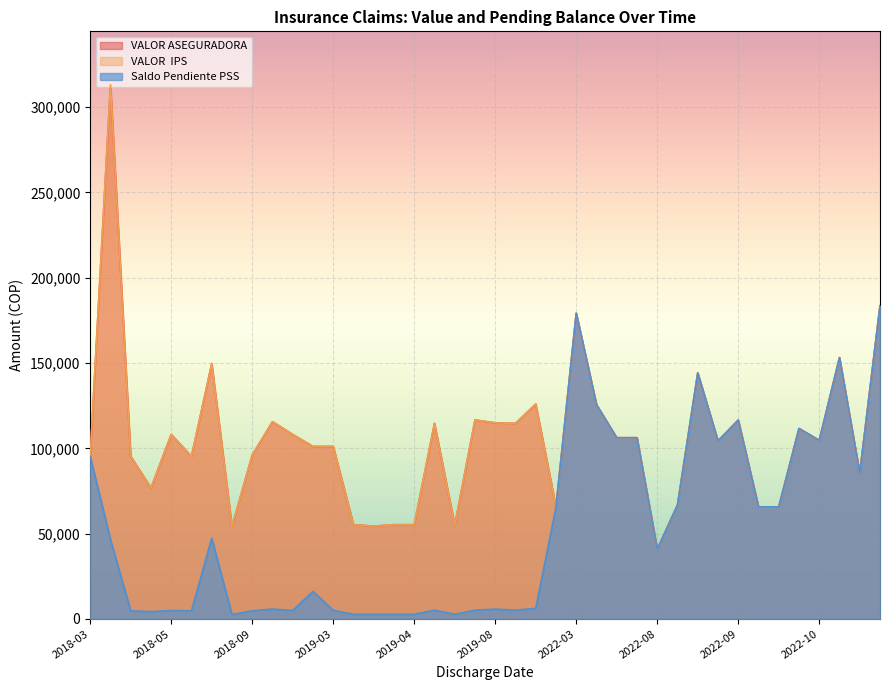

What is the difference between the Saldo Pendiente PSS values at 2018-03-21 and 2022-07-21?

59635